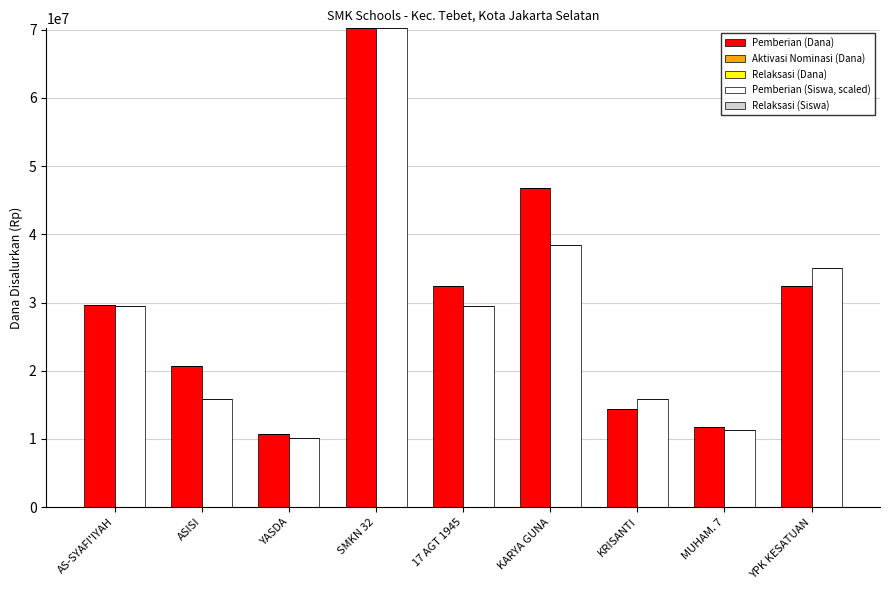

At which category does the chart reach its minimum across all series?

YASDA